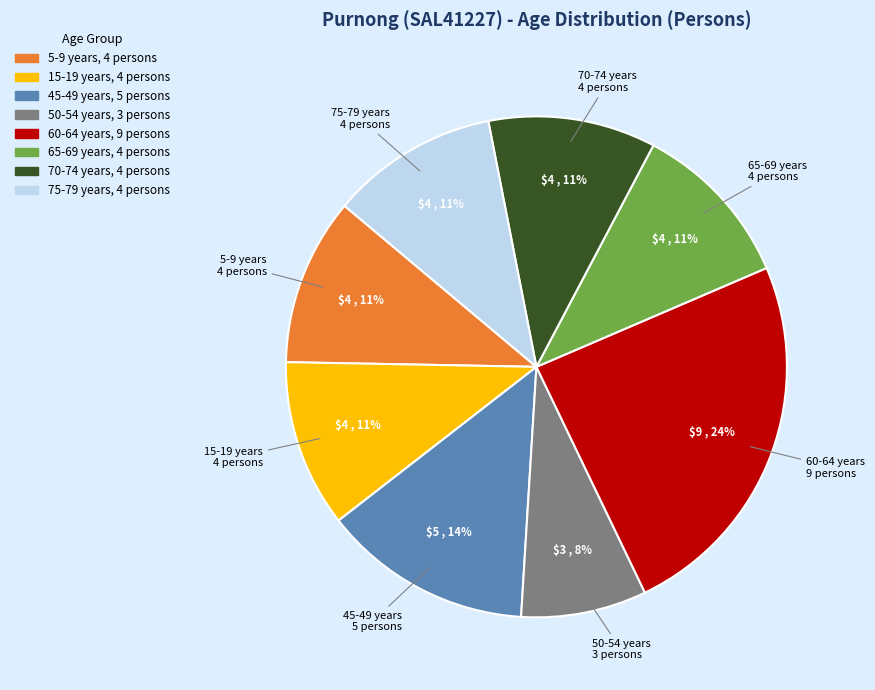

Does any single category account for the majority?

No